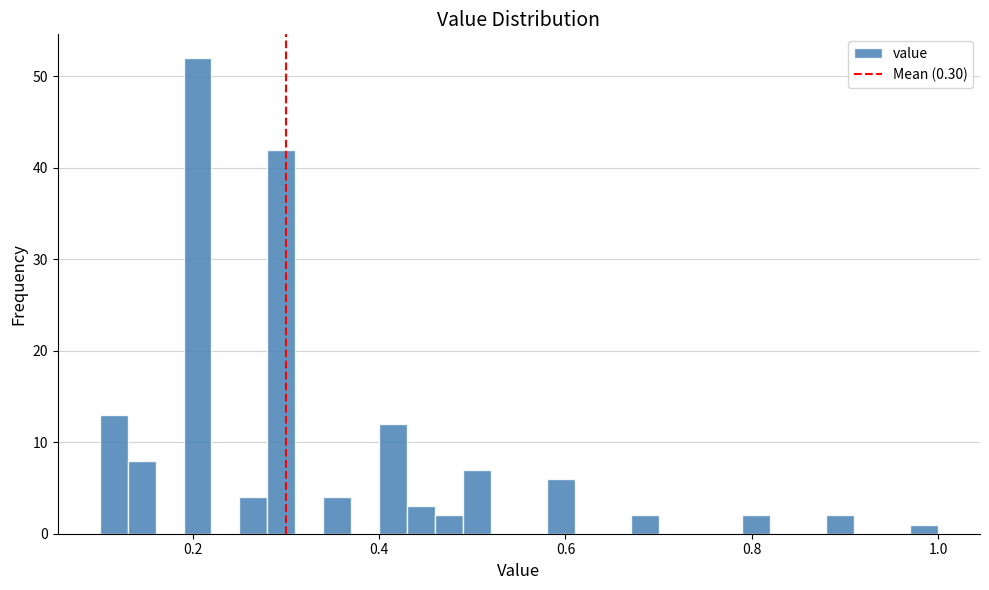

Read against the x-axis, roughly where is the centre of the tallest bar?

0.20